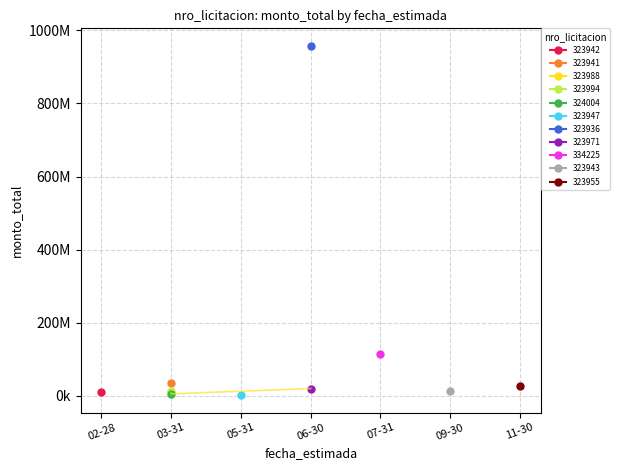

What is the sum of the values at 03-31 and 02-28?

12876950